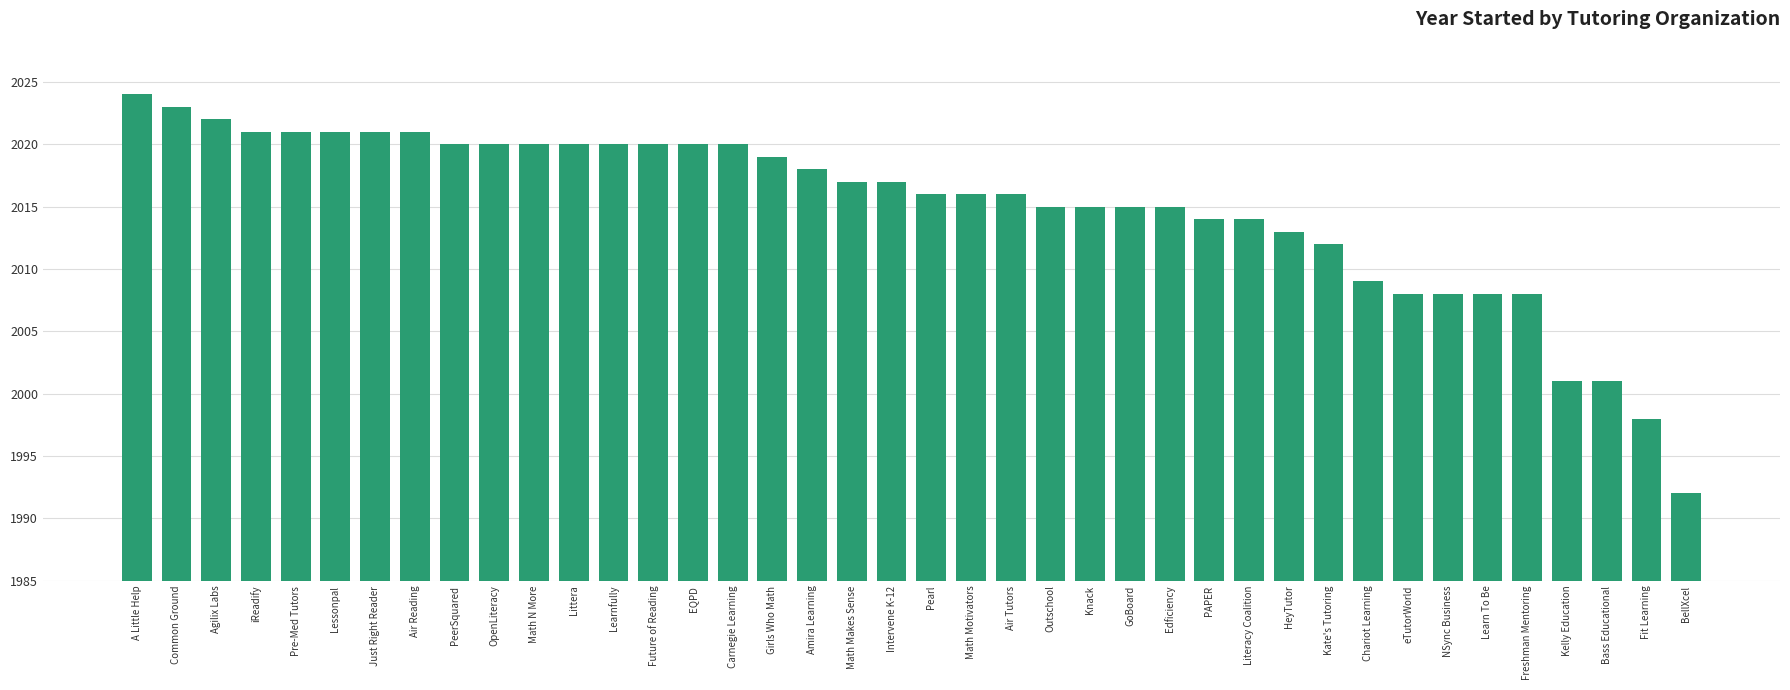

Reading right to left, transcribe all the data shown in this chart.

1992	1998	2001	2001	2008	2008	2008	2008	2009	2012	2013	2014	2014	2015	2015	2015	2015	2016	2016	2016	2017	2017	2018	2019	2020	2020	2020	2020	2020	2020	2020	2020	2021	2021	2021	2021	2021	2022	2023	2024